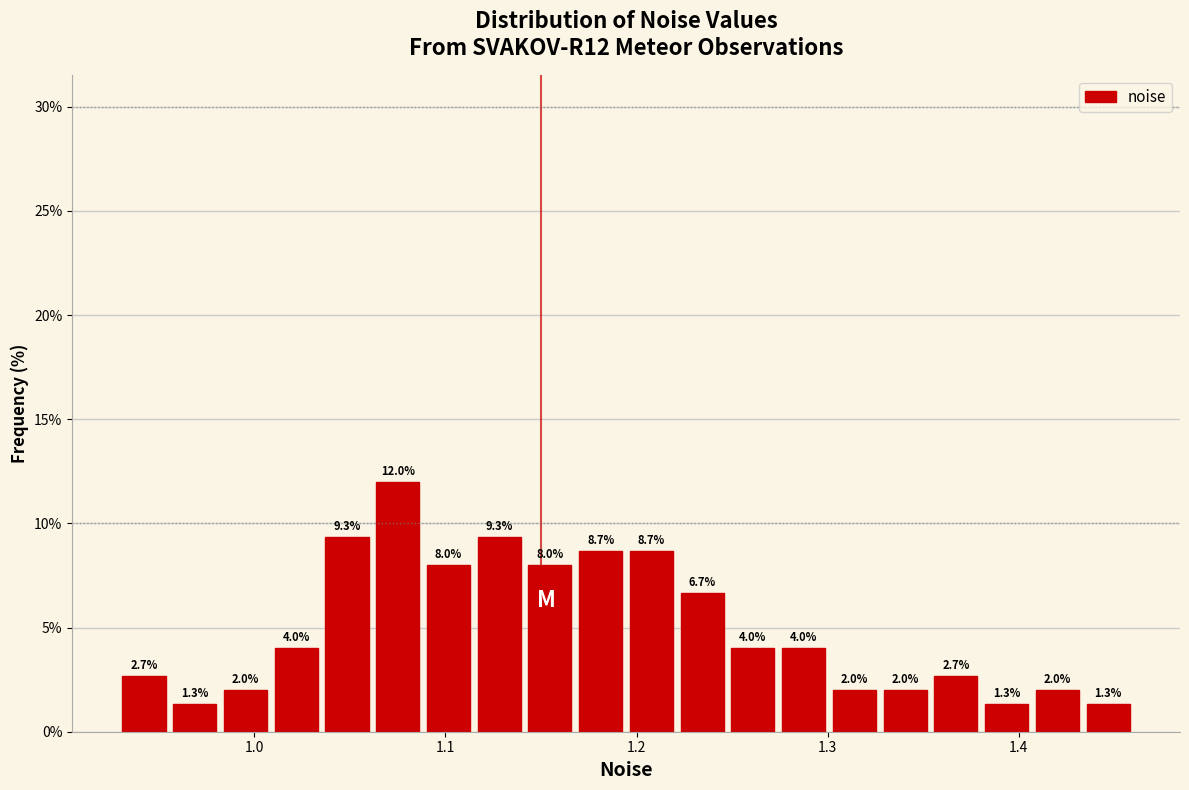

Read against the x-axis, roughly where is the centre of the tallest bar?

1.08